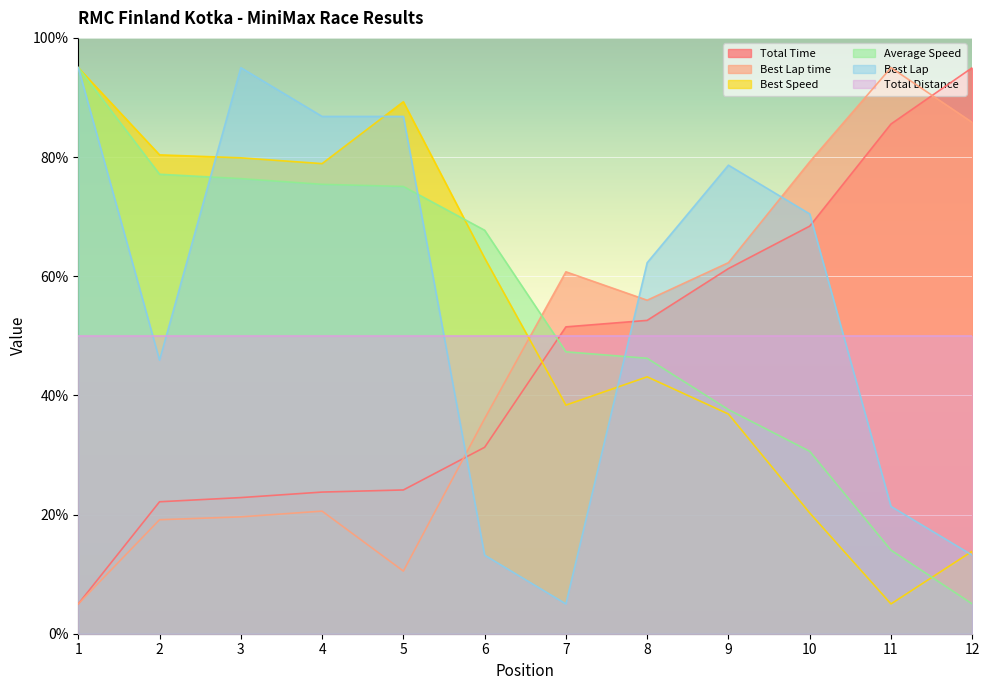

The Total Time series shows 112.2 at 10. True or false?

False